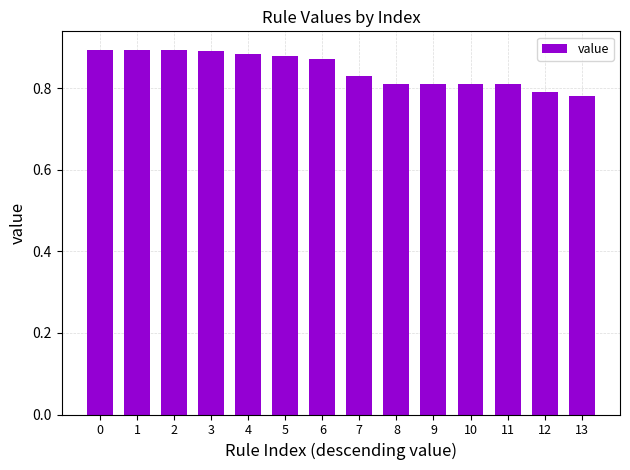

Which has a higher value, 5 or 9?

5